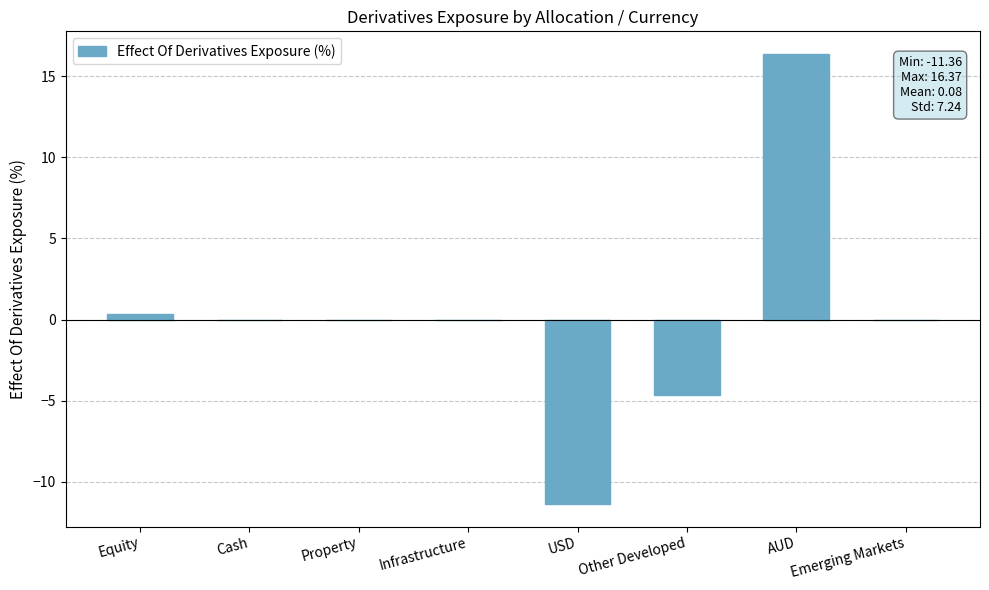

Reading left to right, list all the values displayed in this chart.

Equity=0.3	Cash=0.0	Property=0.0	Infrastructure=0.0	USD=-11.4	Other Developed=-4.7	AUD=16.4	Emerging Markets=0.0